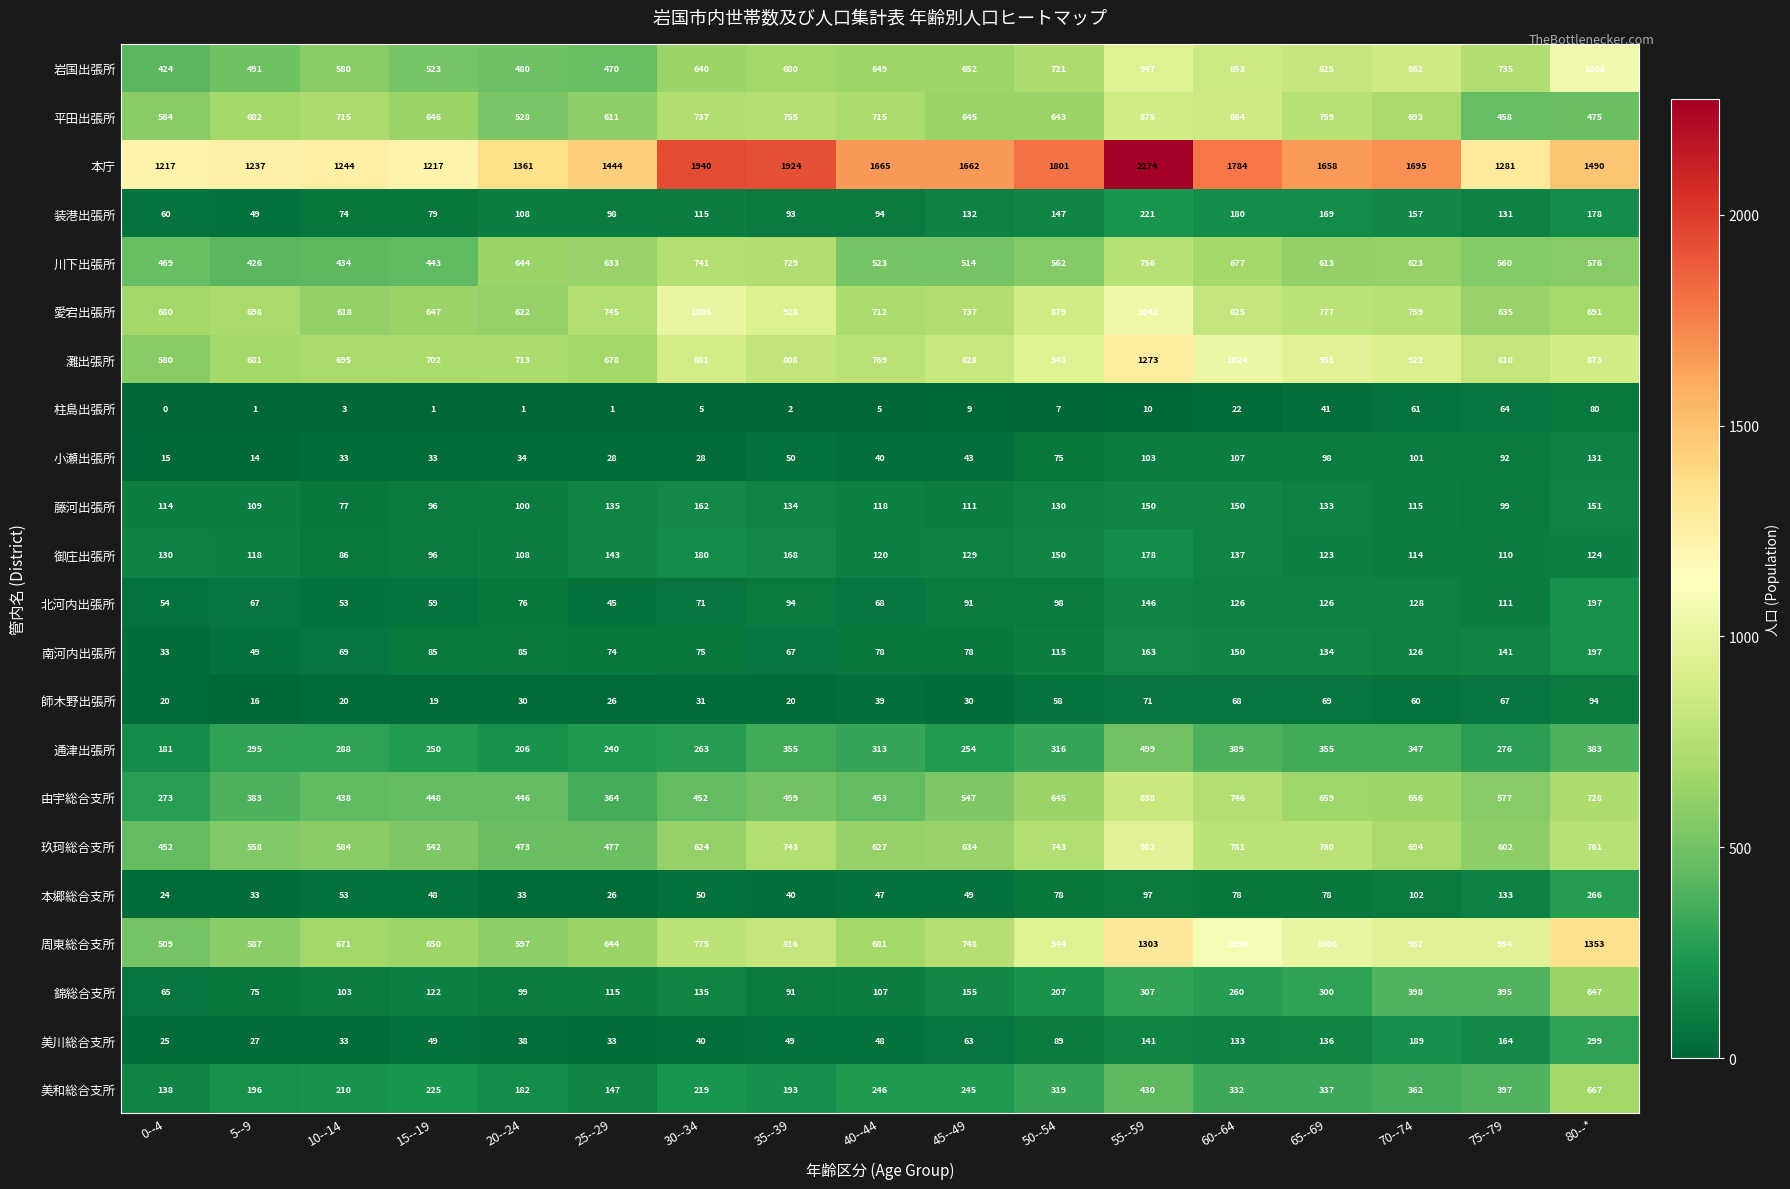

What is the difference between the second highest and minimum values in the 灘出張所 series?

444